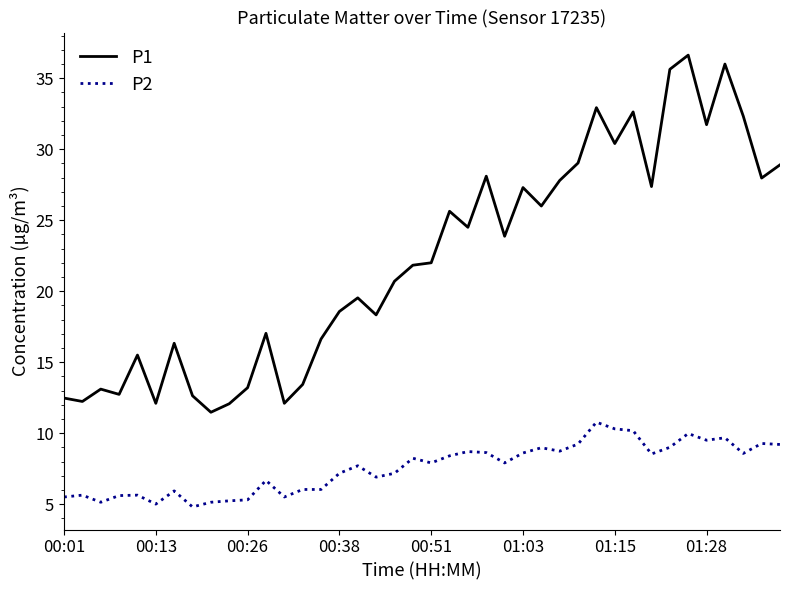

What is the average value of the P1 series?

22.2